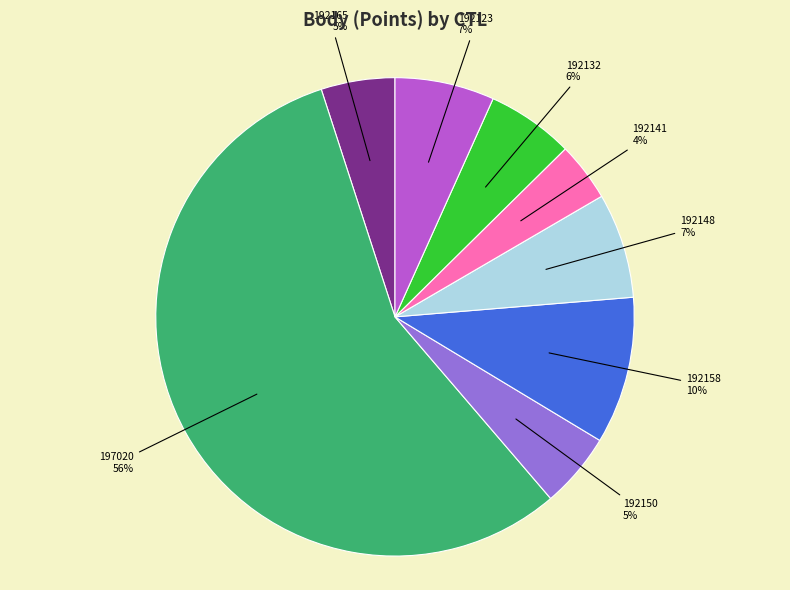

How many slices are in this pie chart?

8